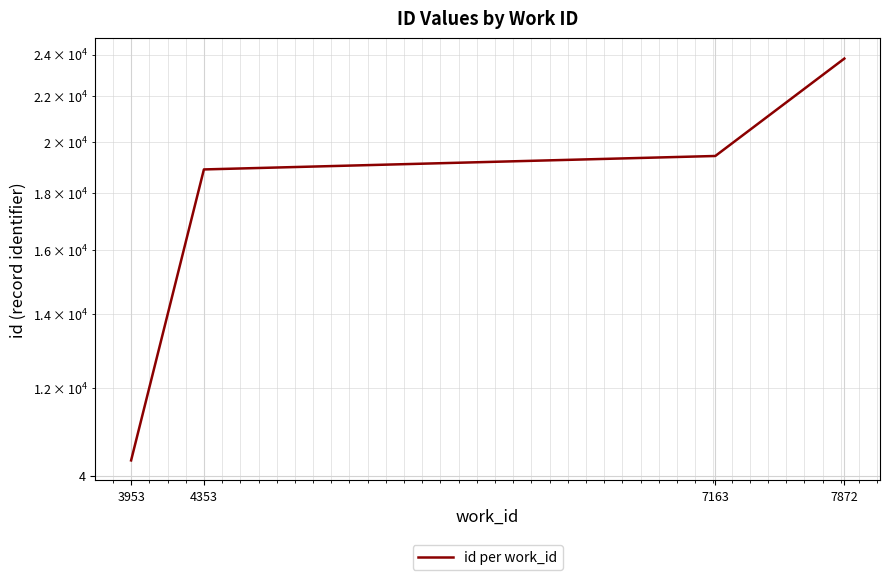

What is the difference between the maximum and minimum values?

13469.6